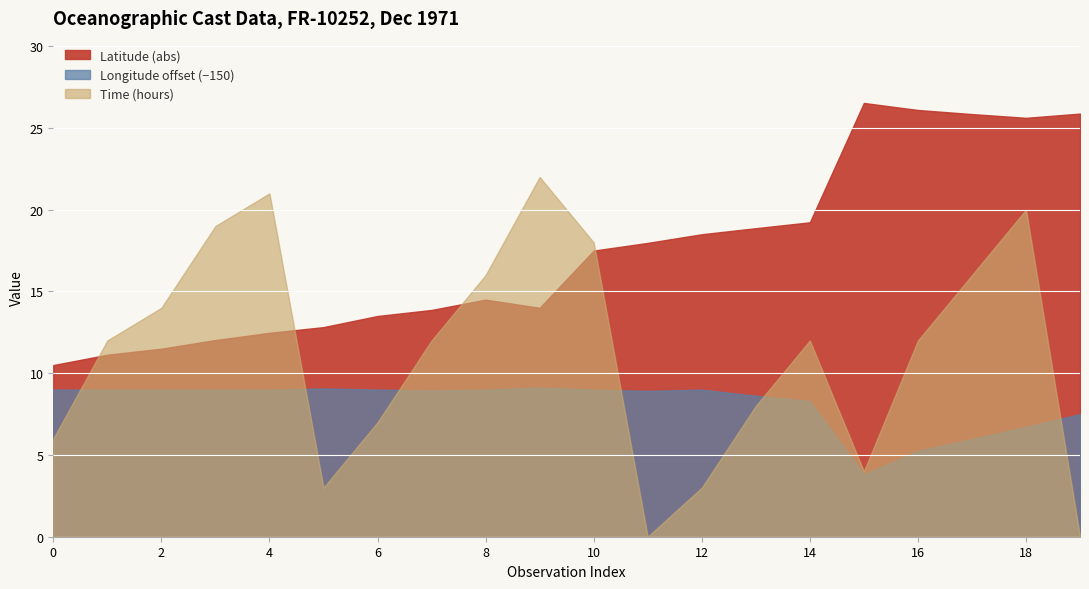

The Longitude series shows 49.1 at 9. True or false?

False